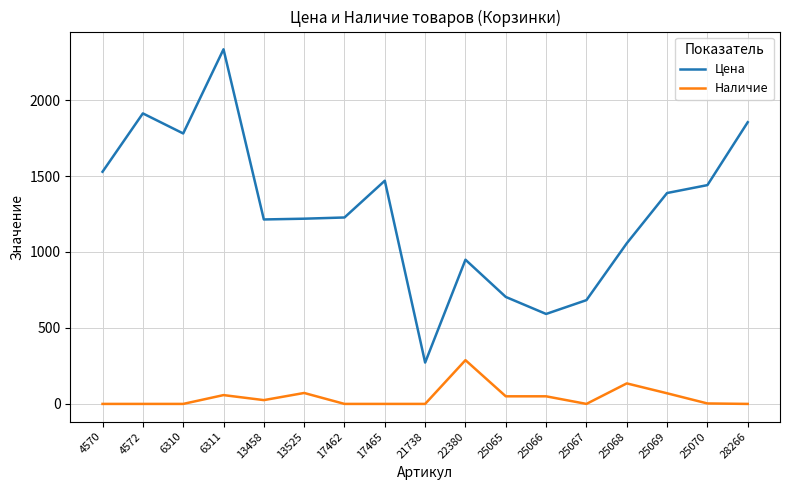

What is the highest value of the Наличие series?

288